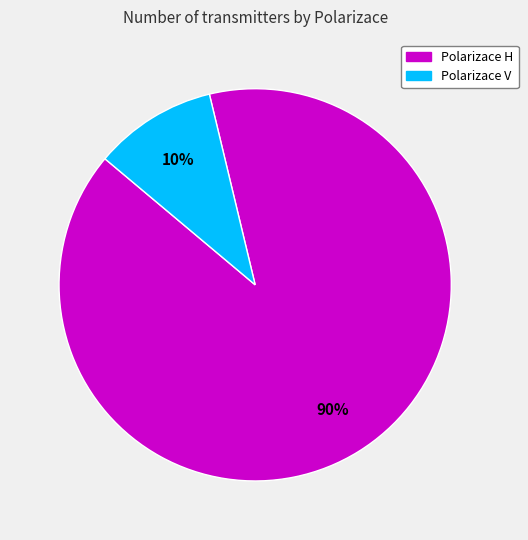

Is there a majority slice in this chart?

Yes